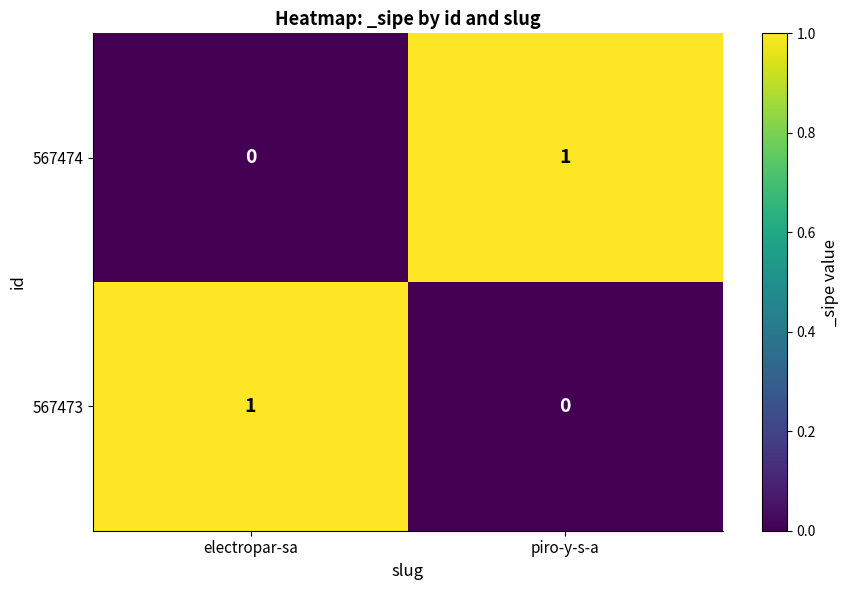

List the labels in order of 567473 value, largest first.

electropar-sa, piro-y-s-a